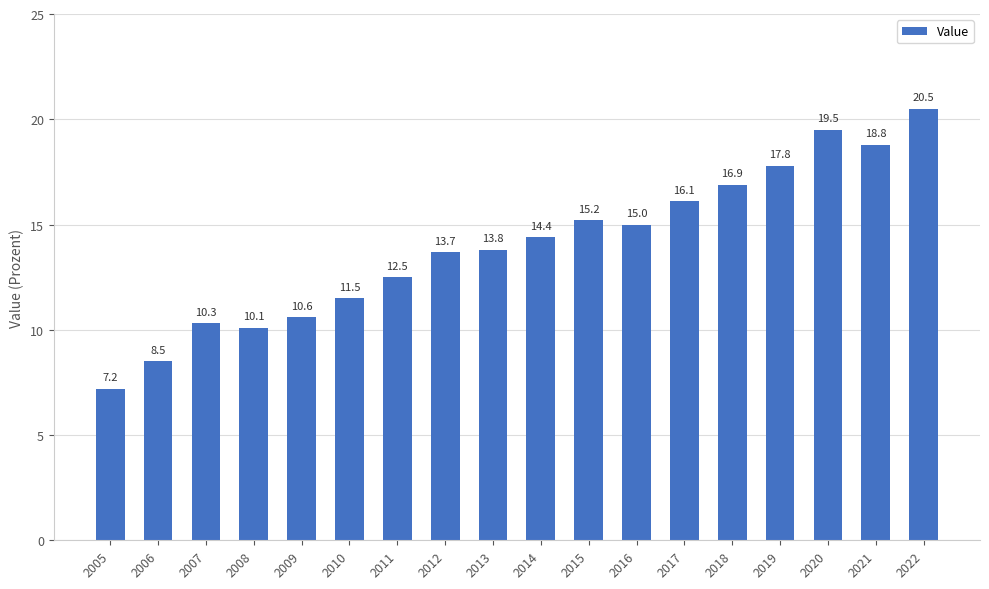

How many values are below 14?

9